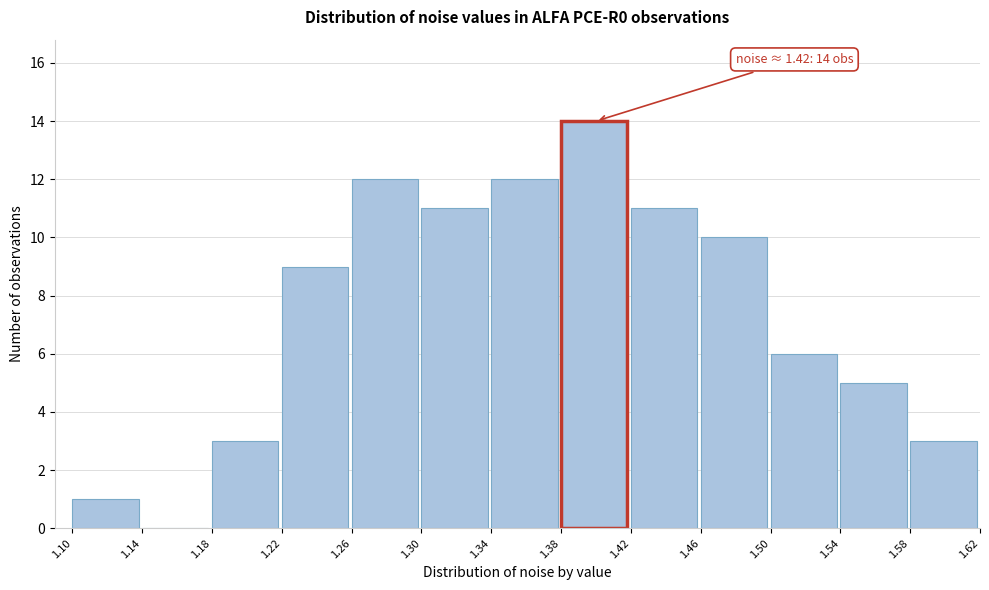

Over which range of the x-axis is the bar tallest?

1.38 to 1.42